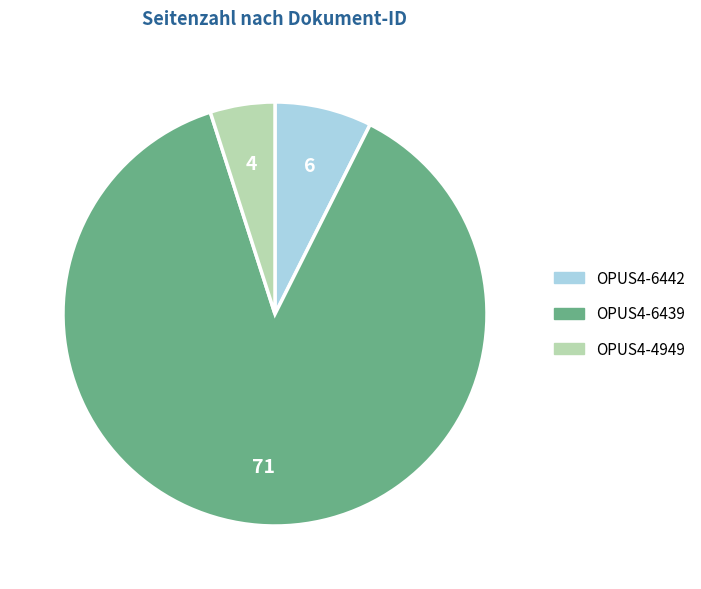

What is the majority slice?

OPUS4-6439